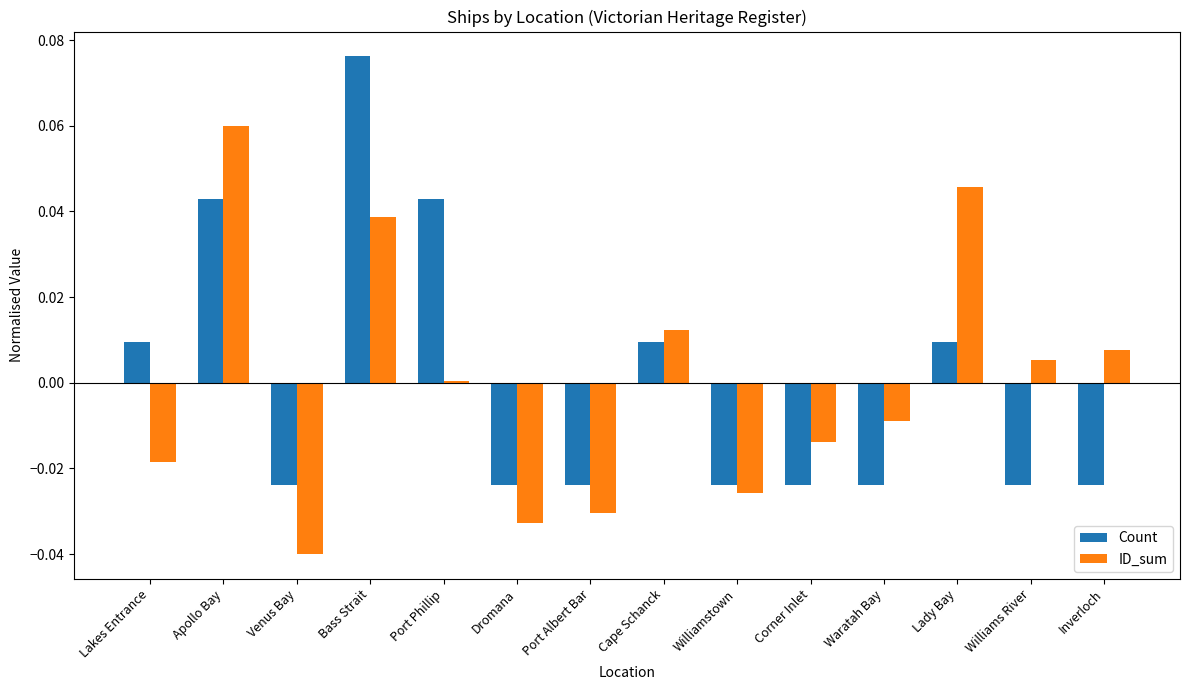

At which category is the sum across all series the highest?

Bass Strait